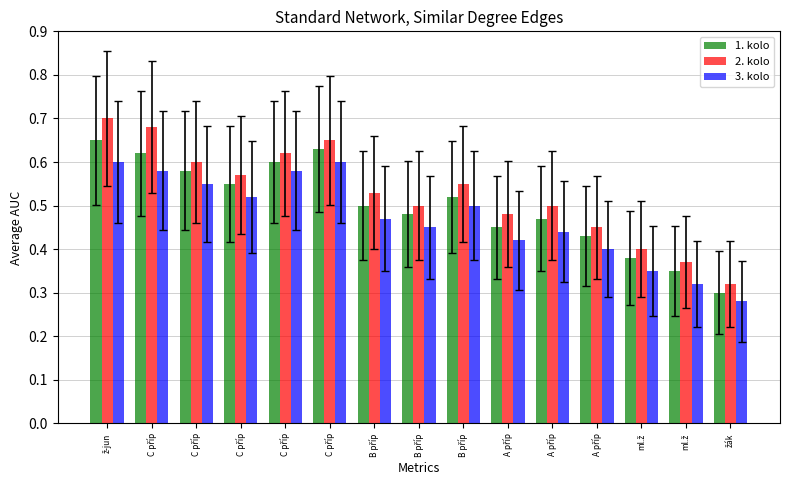

Reading left to right, list all the values displayed in this chart.

1. kolo: ž-jun=0.7	C příp=0.6	C příp=0.6	C příp=0.6	C příp=0.6	C příp=0.6	B příp=0.5	B příp=0.5	B příp=0.5	A příp=0.5	A příp=0.5	A příp=0.4	ml.ž=0.4	ml.ž=0.3	žák=0.3
2. kolo: ž-jun=0.7	C příp=0.7	C příp=0.6	C příp=0.6	C příp=0.6	C příp=0.7	B příp=0.5	B příp=0.5	B příp=0.6	A příp=0.5	A příp=0.5	A příp=0.5	ml.ž=0.4	ml.ž=0.4	žák=0.3
3. kolo: ž-jun=0.6	C příp=0.6	C příp=0.6	C příp=0.5	C příp=0.6	C příp=0.6	B příp=0.5	B příp=0.5	B příp=0.5	A příp=0.4	A příp=0.4	A příp=0.4	ml.ž=0.3	ml.ž=0.3	žák=0.3